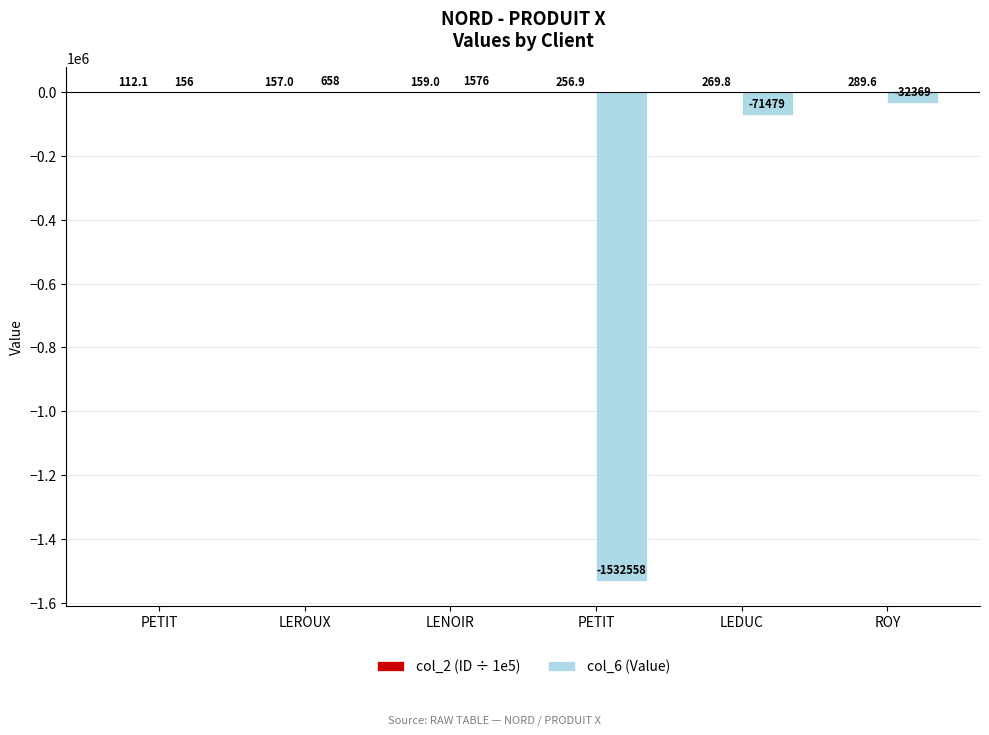

The col_6 (Value) series shows -71479.0 at LEDUC. True or false?

True